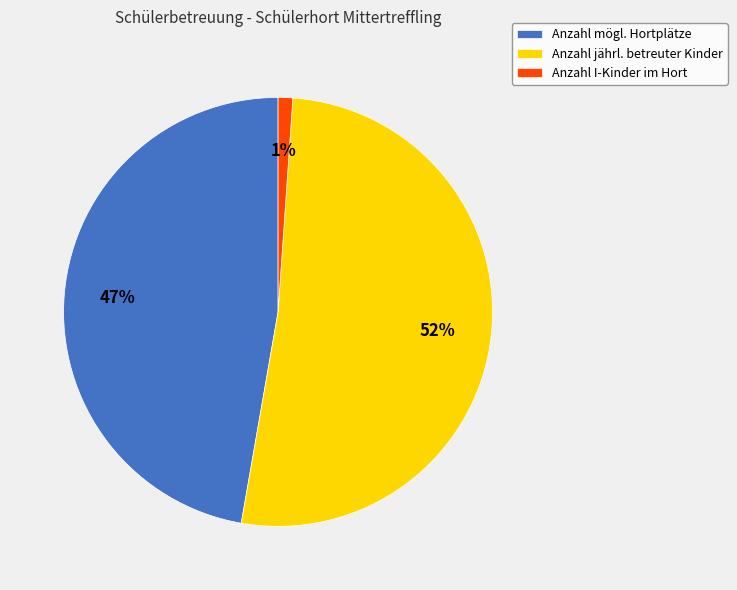

What percentage is the Anzahl mögl. Hortplätze slice, to the nearest percent?

47%